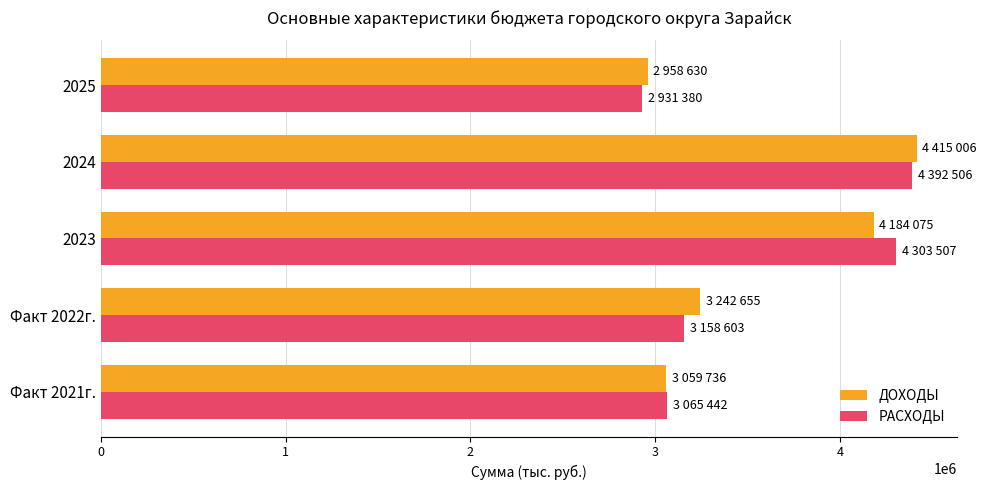

Rank the categories by ДОХОДЫ value from highest to lowest.

2024, 2023, Факт 2022г., Факт 2021г., 2025